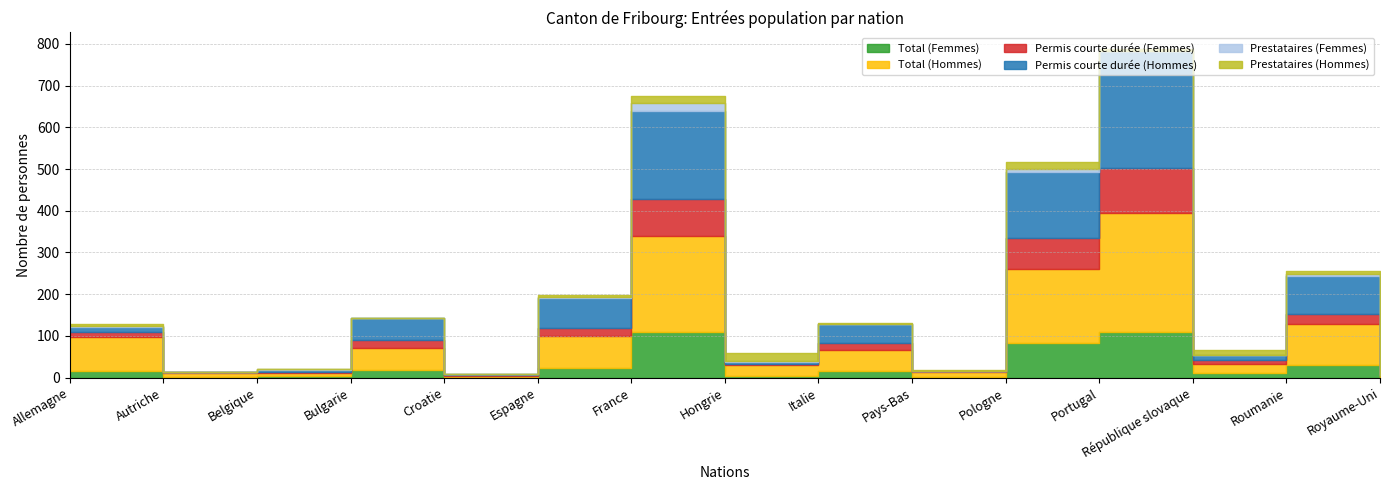

Reading right to left, extract all data points from this chart.

Total (Femmes): 1	31	11	109	83	2	16	5	110	23	2	19	4	2	15
Total (Hommes): 5	97	22	285	177	12	51	25	230	76	2	53	6	10	82
Permis courte durée (Femmes): 1	25	10	108	74	1	16	3	87	21	2	19	3	2	13
Permis courte durée (Hommes): 0	90	11	280	158	1	46	5	211	72	2	53	6	0	12
Prestataires (Femmes): 0	6	1	1	9	1	0	2	21	2	0	0	1	0	1
Prestataires (Hommes): 5	7	11	5	17	2	2	20	17	4	0	0	0	0	6